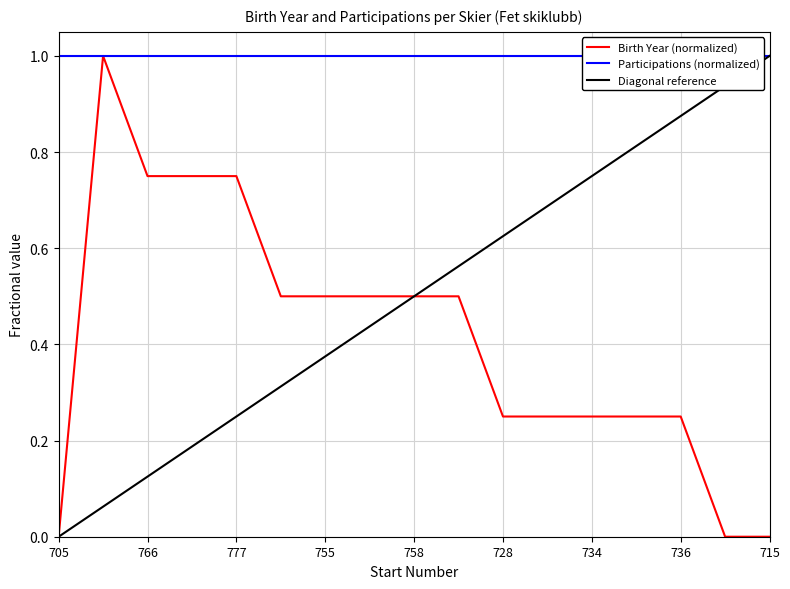

How many values exceed 0?

14